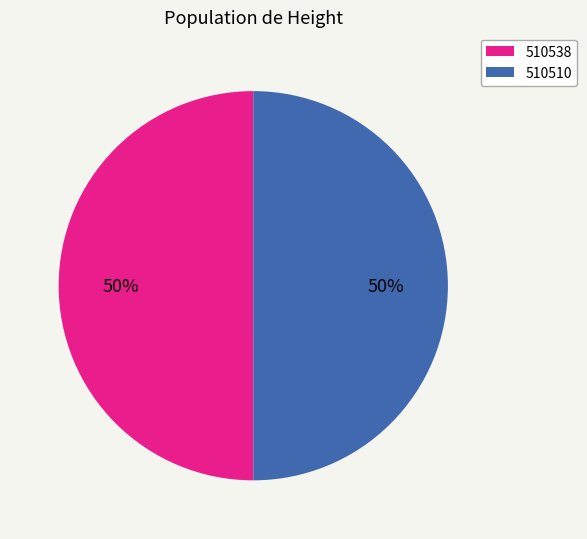

To the nearest percent, what is the average slice percentage?

50%